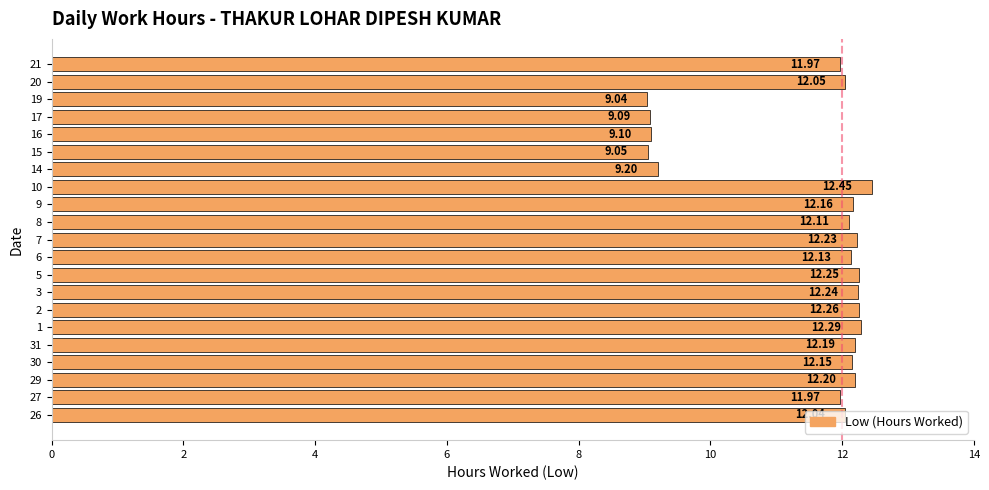

Which has a higher value, 20 or 29?

29